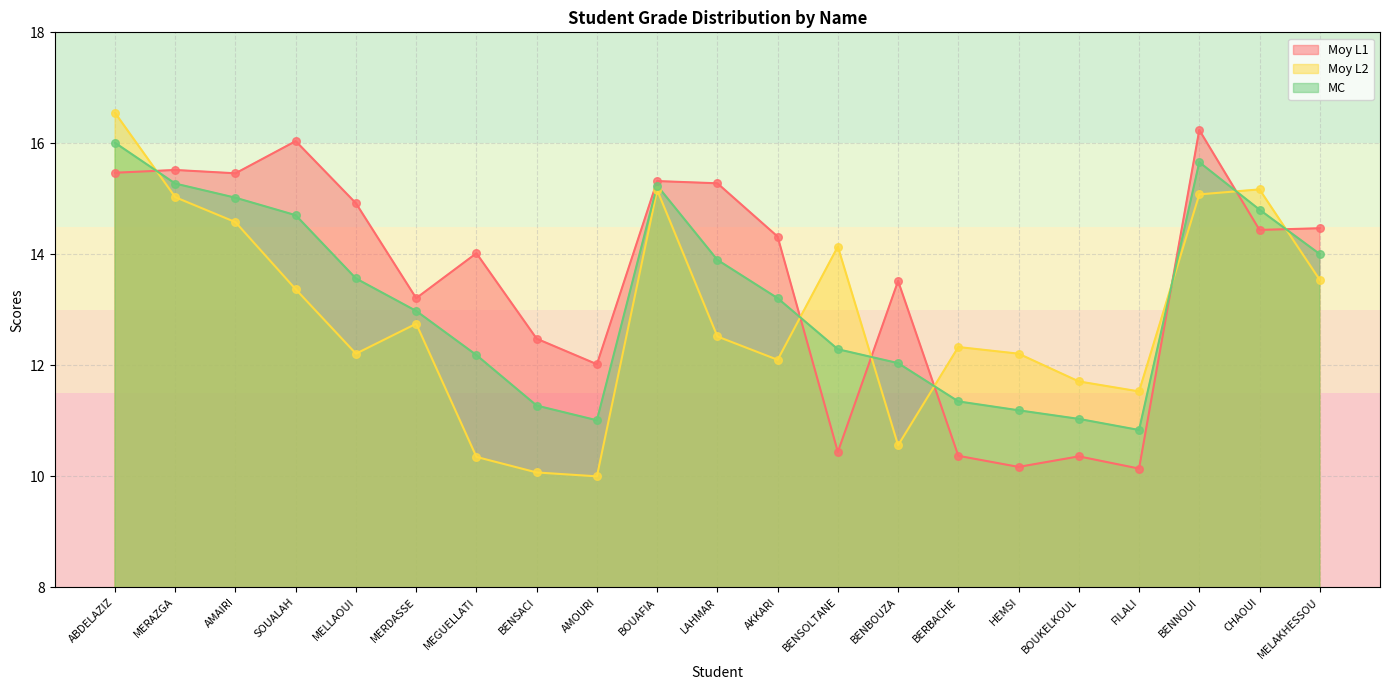

Is the value of Moy L2 at LAHMAR greater than the value of MC at MEGUELLATI?

Yes